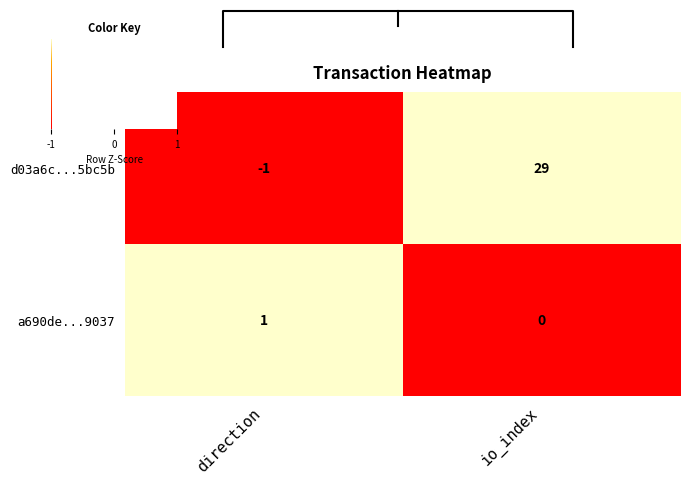

At which label is d03a6c...5bc5b closest to 0?

direction